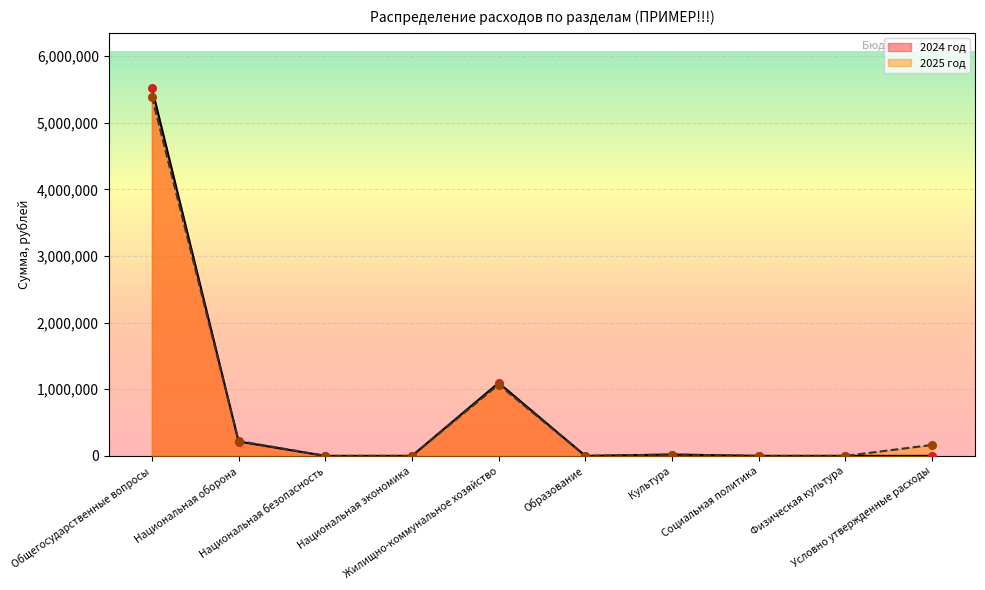

At how many categories does at least one series exceed 439139?

2